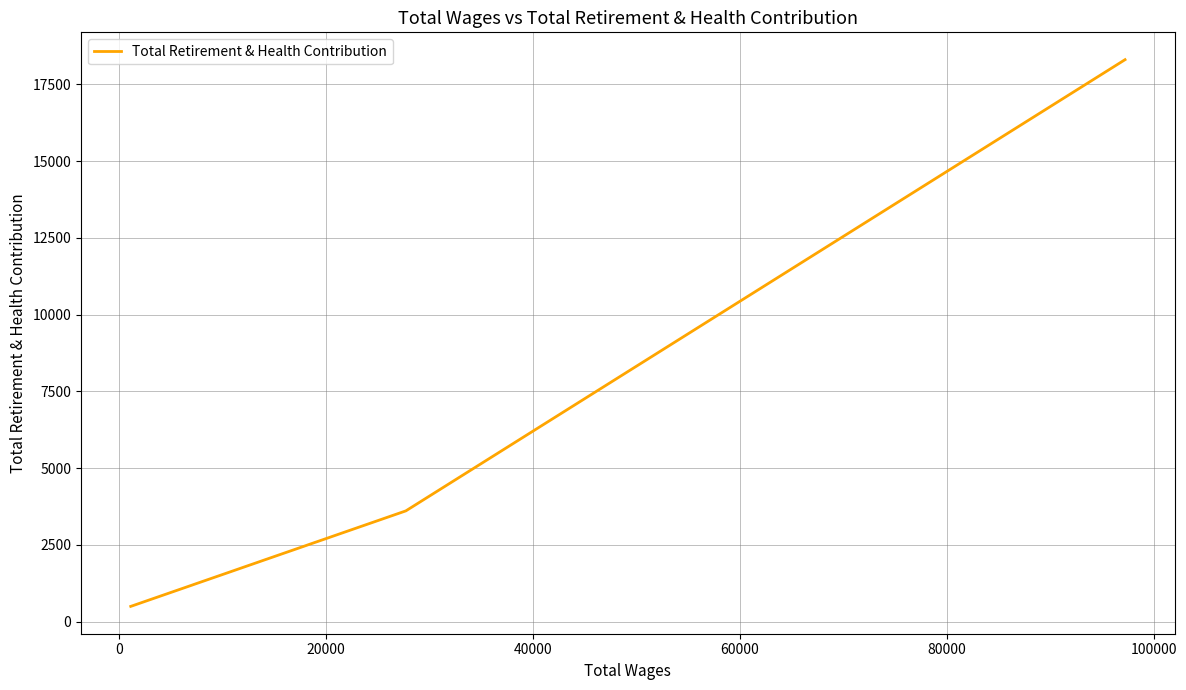

What is the difference between the maximum and minimum values?

17808